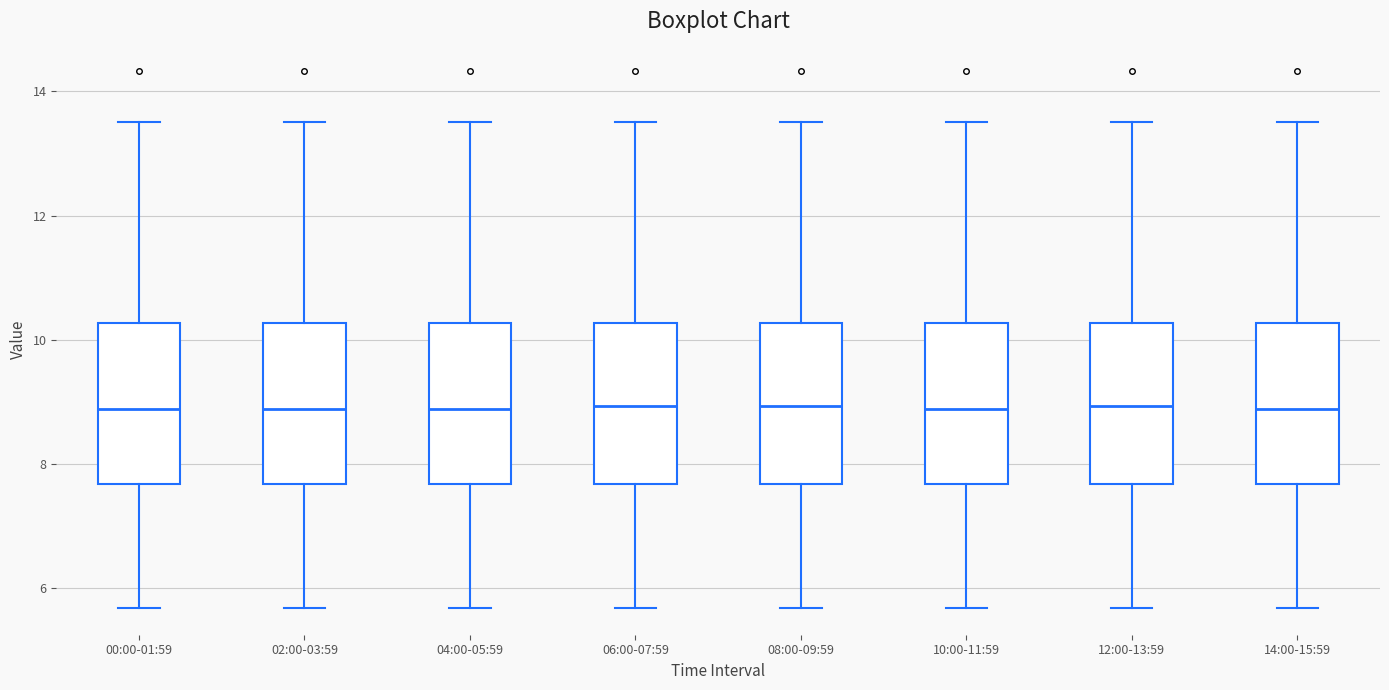

Where is the upper edge of the box for 04:00-05:59 on the y-axis? The values are not printed on the chart, so give them approximately, as read against the axis.

10.2